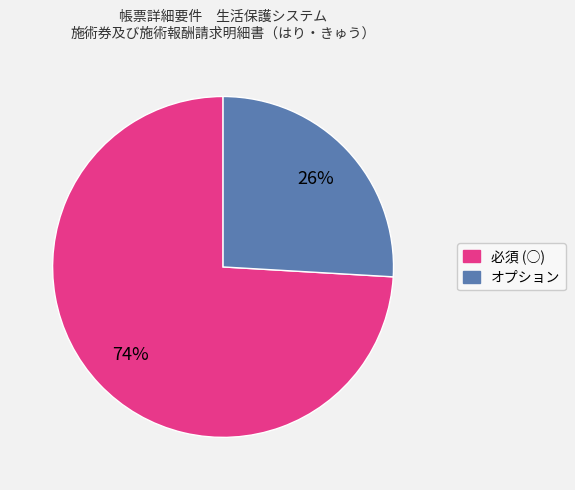

To the nearest percent, what is the average slice percentage?

50%